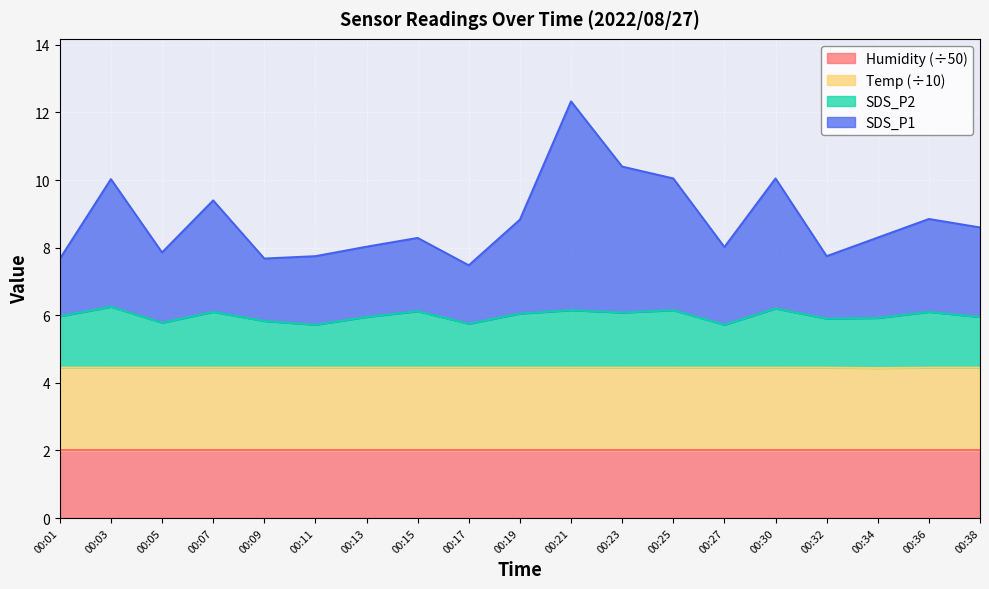

In SDS_P2, how many points are lower than both neighbors (excluding endpoints)?

6